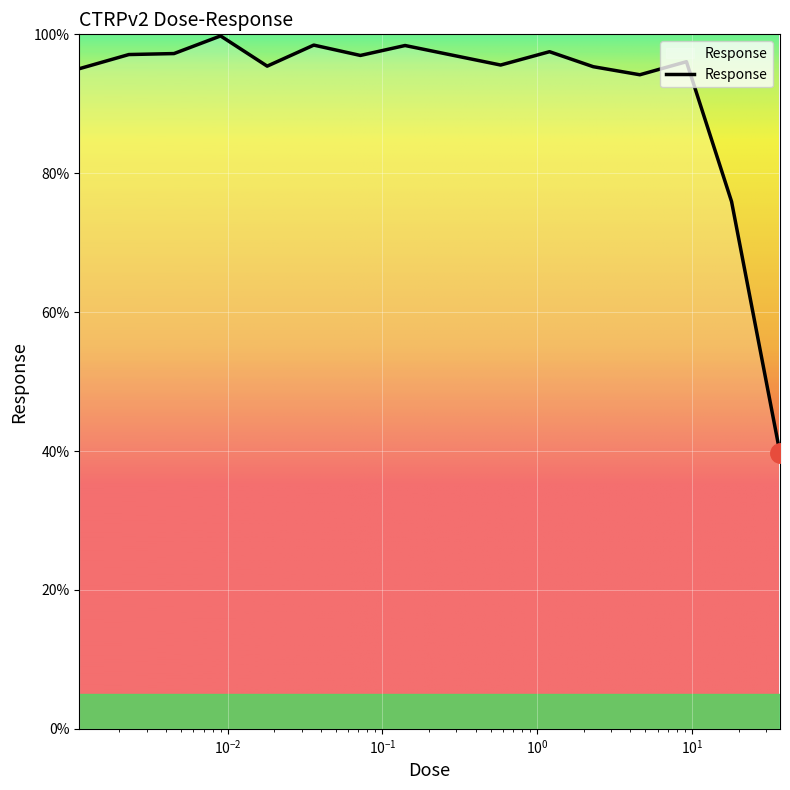

What is the smallest value displayed?

39.7